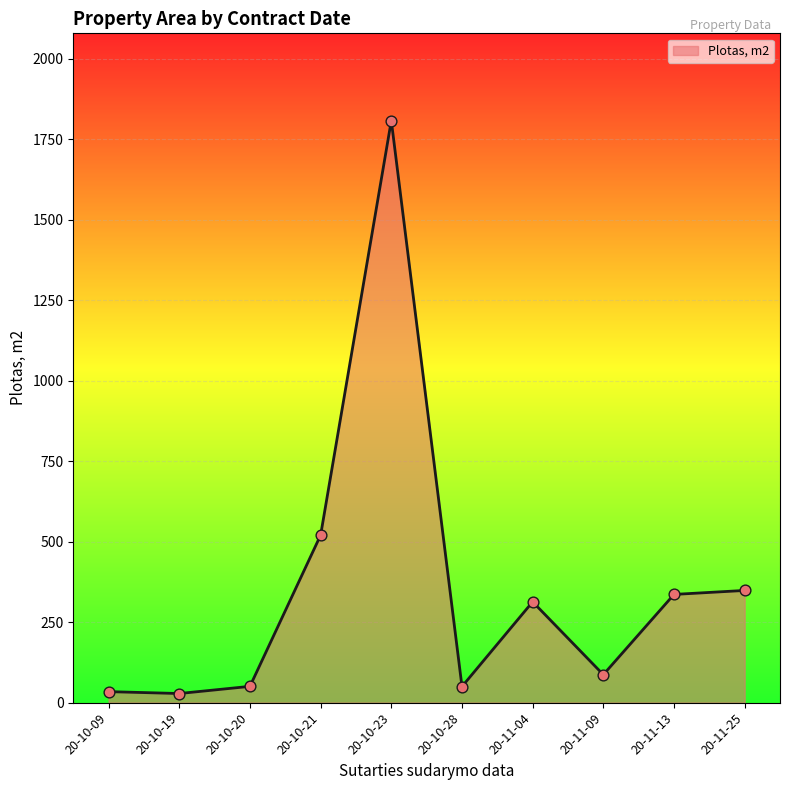

Approximately how many times larger is the value at 20-10-23 compared to 20-10-21?

3.5